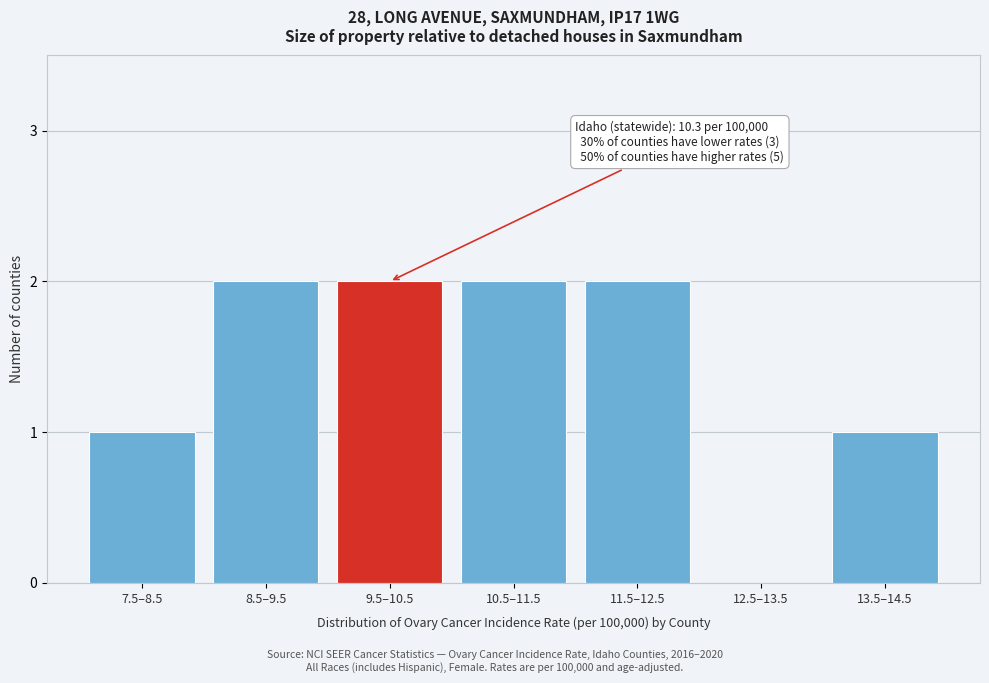

Reading left to right, extract all data points from this chart.

7.5–8.5=1	8.5–9.5=2	9.5–10.5=2	10.5–11.5=2	11.5–12.5=2	12.5–13.5=0	13.5–14.5=1